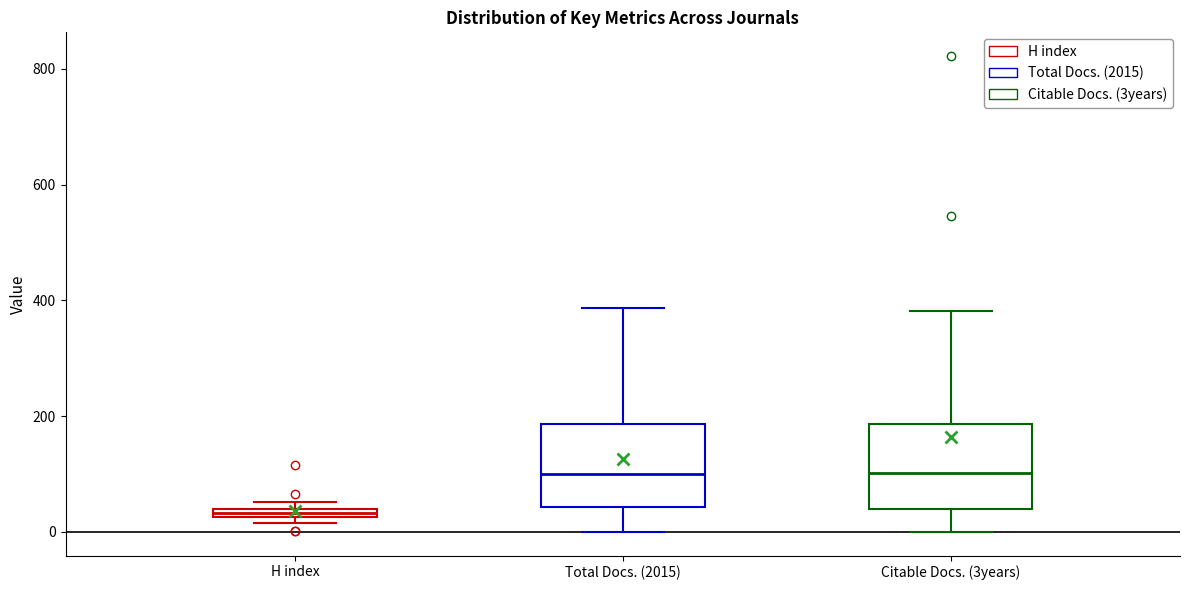

Where is the upper edge of the box for Citable Docs. (3years) on the y-axis? The values are not printed on the chart, so give them approximately, as read against the axis.

180